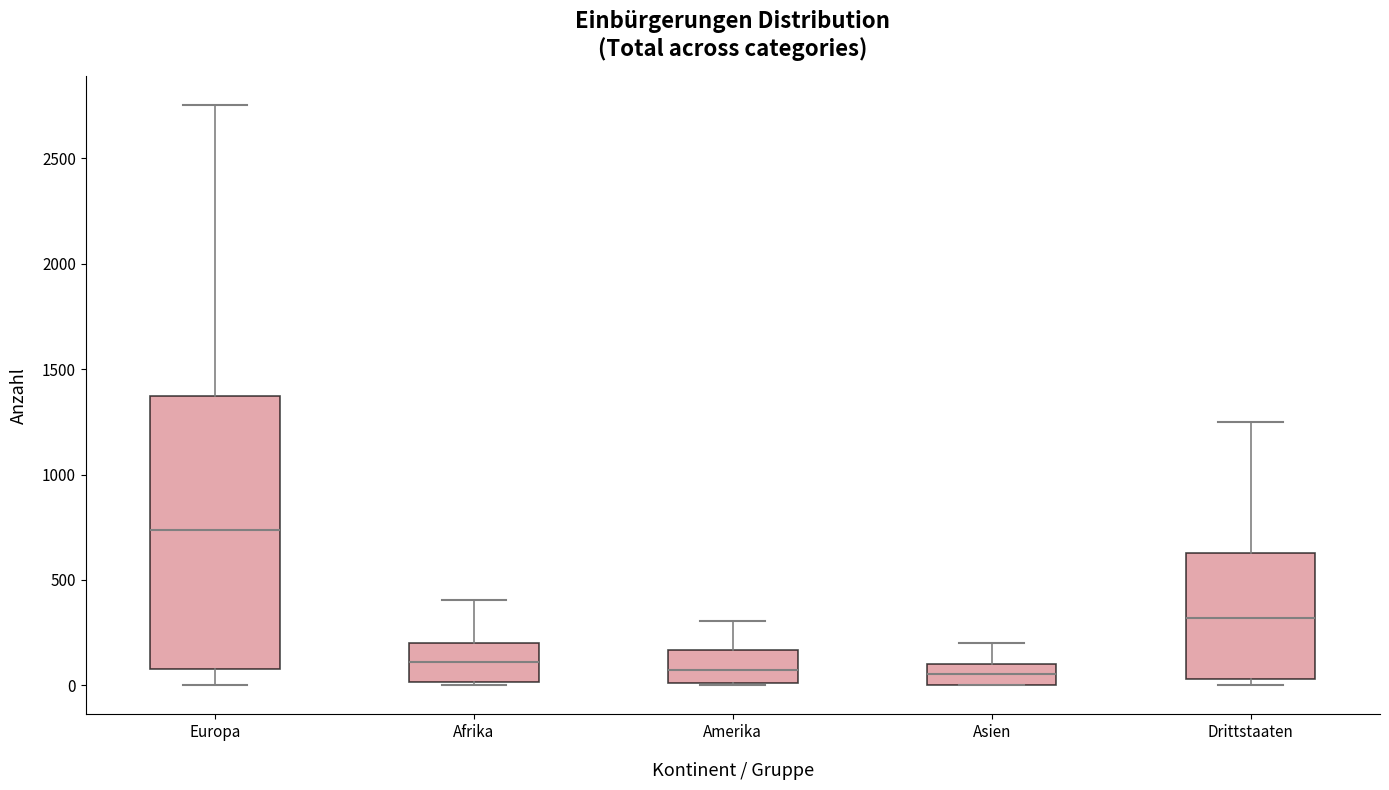

Where is the lower edge of the box for Europa on the y-axis? The values are not printed on the chart, so give them approximately, as read against the axis.

100